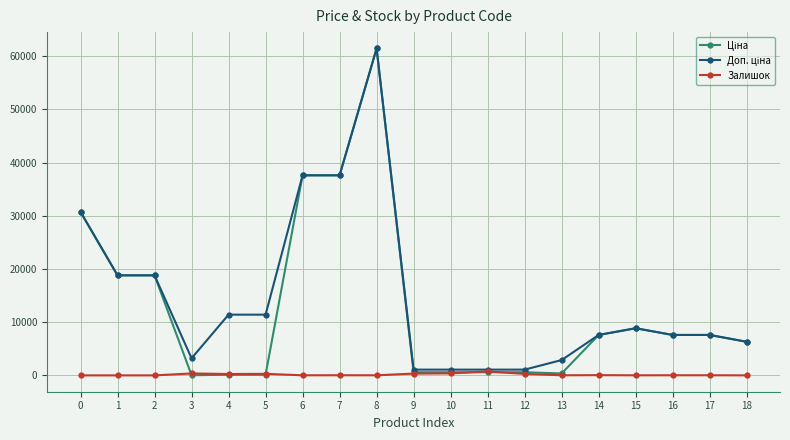

What is the value of the Залишок point at the 17th from the left?

20.0